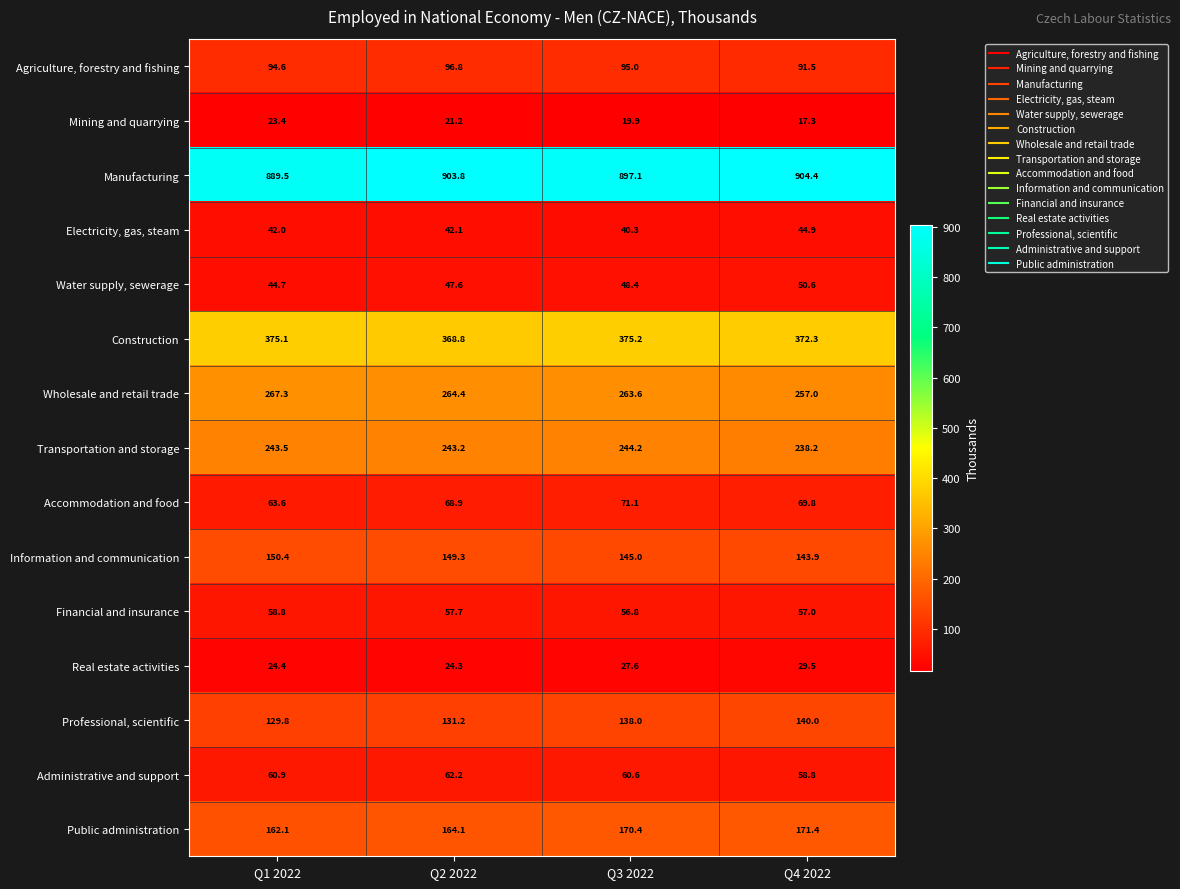

List the series in order of their peak value, lowest first.

Mining and quarrying, Real estate activities, Electricity, gas, steam, Water supply, sewerage, Financial and insurance, Administrative and support, Accommodation and food, Agriculture, forestry and fishing, Professional, scientific, Information and communication, Public administration, Transportation and storage, Wholesale and retail trade, Construction, Manufacturing